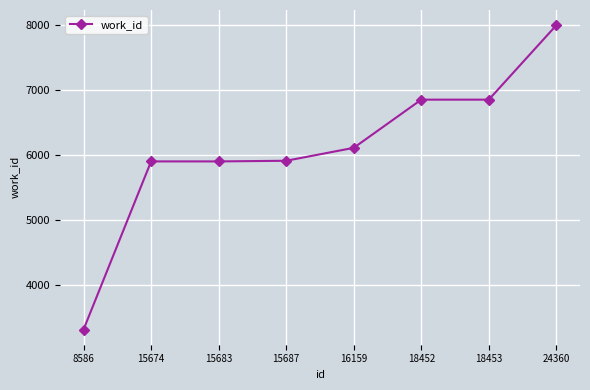

What is the value of the 2nd point from the left?

5907